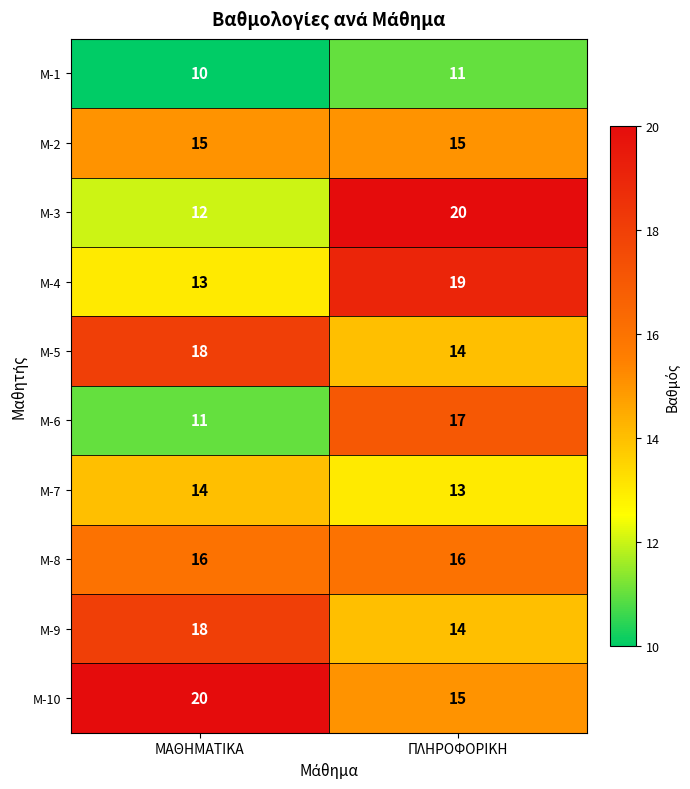

At which label is Μ-7 closest to 13?

ΠΛΗΡΟΦΟΡΙΚΗ